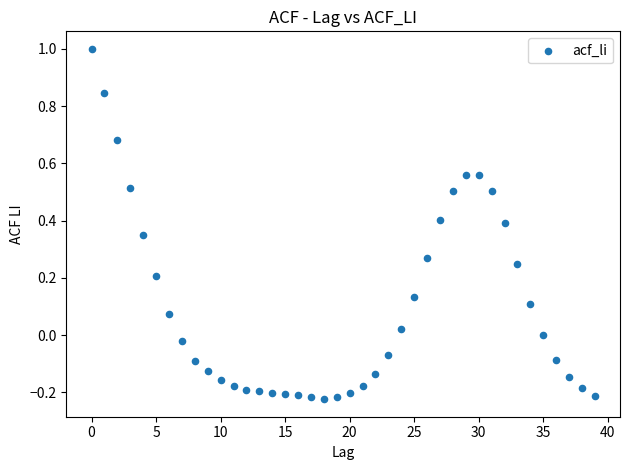

What is the range of Y values (max minus min)?

1.2